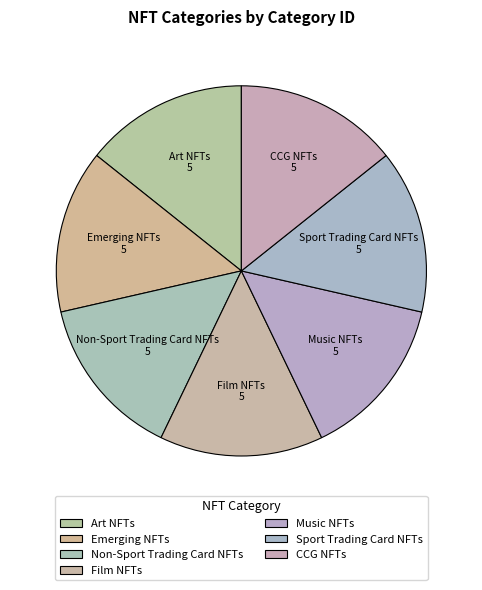

Do Emerging NFTs and Film NFTs together represent more than half of the pie?

No